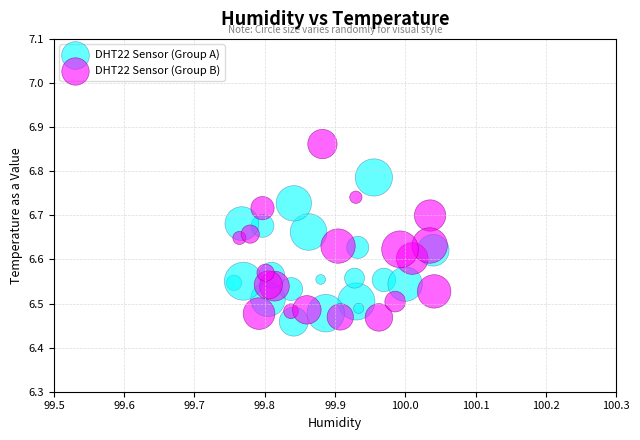

Which series contains the highest Y value?

DHT22 Sensor (Group B)